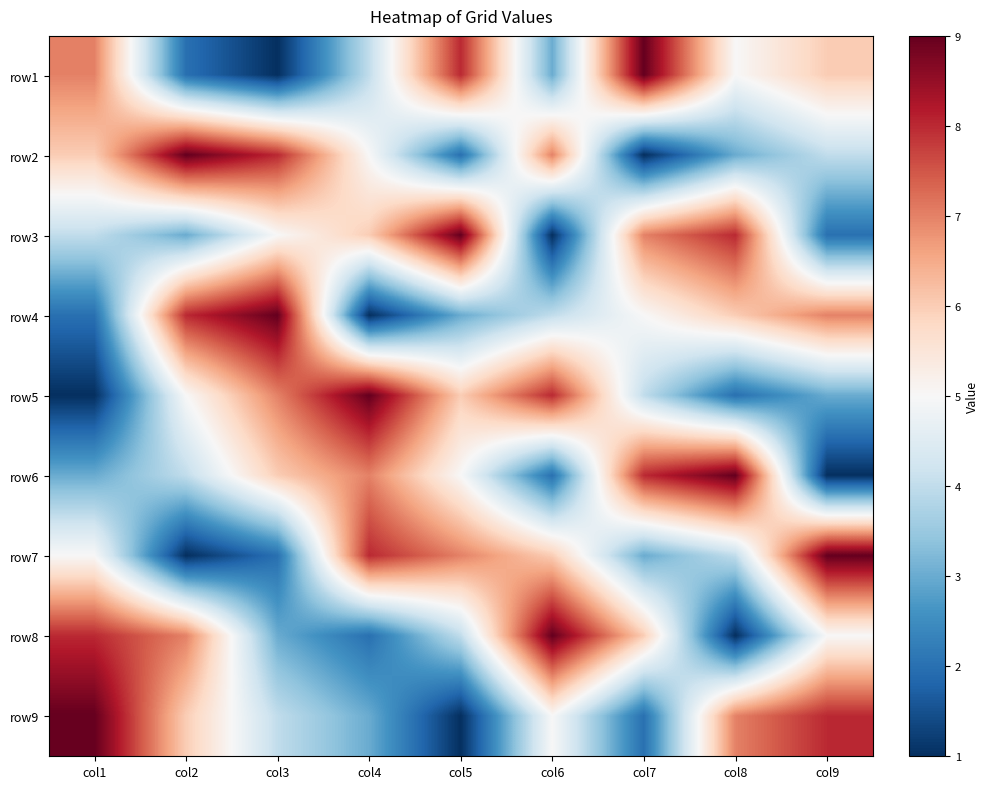

Reading left to right, list all the values displayed in this chart.

row1: col1=7	col2=2	col3=1	col4=4	col5=8	col6=3	col7=9	col8=5	col9=6
row2: col1=6	col2=9	col3=8	col4=5	col5=2	col6=7	col7=1	col8=3	col9=4
row3: col1=4	col2=3	col3=5	col4=6	col5=9	col6=1	col7=7	col8=8	col9=2
row4: col1=2	col2=8	col3=9	col4=1	col5=3	col6=4	col7=5	col8=6	col9=7
row5: col1=1	col2=5	col3=7	col4=9	col5=6	col6=8	col7=4	col8=2	col9=3
row6: col1=3	col2=4	col3=6	col4=7	col5=5	col6=2	col7=8	col8=9	col9=1
row7: col1=5	col2=1	col3=2	col4=8	col5=7	col6=6	col7=3	col8=4	col9=9
row8: col1=8	col2=7	col3=3	col4=2	col5=4	col6=9	col7=6	col8=1	col9=5
row9: col1=9	col2=6	col3=4	col4=3	col5=1	col6=5	col7=2	col8=7	col9=8